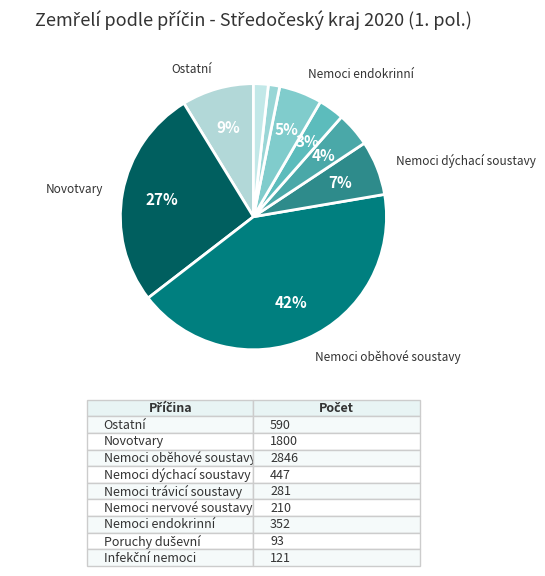

Count the number of slices in the pie.

9